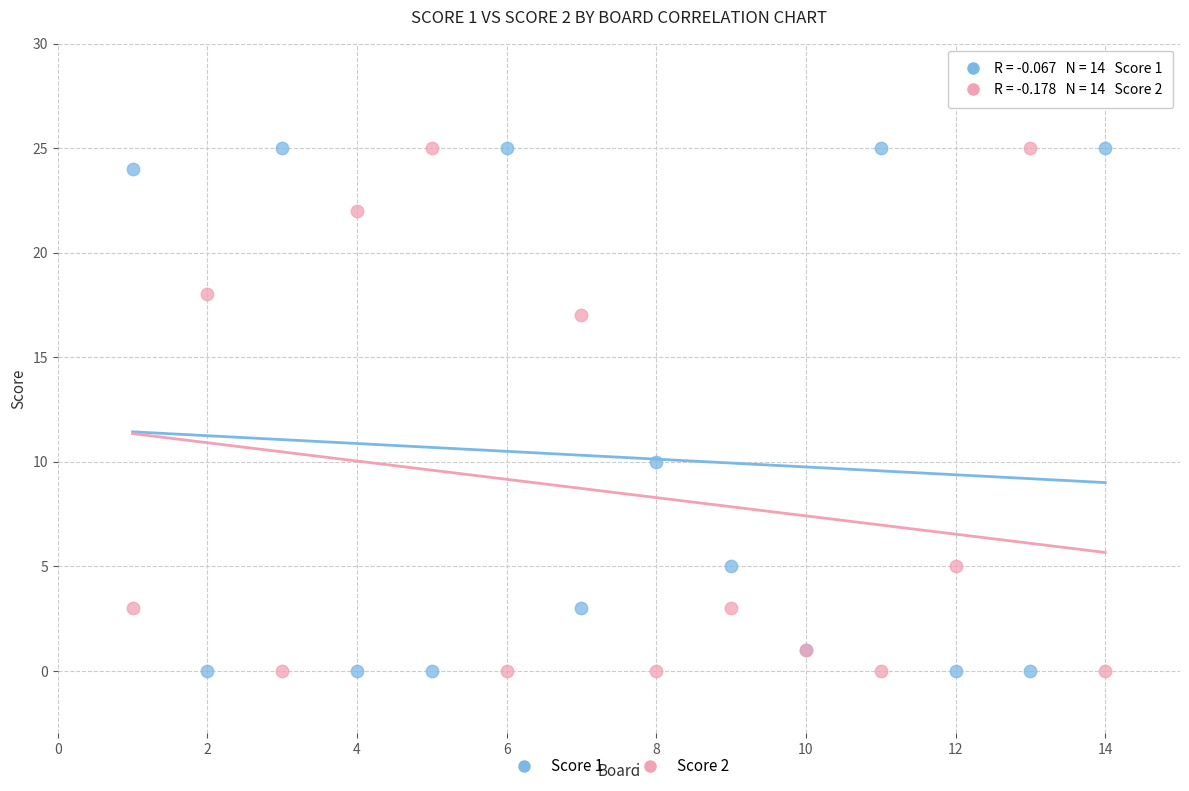

What are all the series names shown in the legend?

Score 1, Score 2